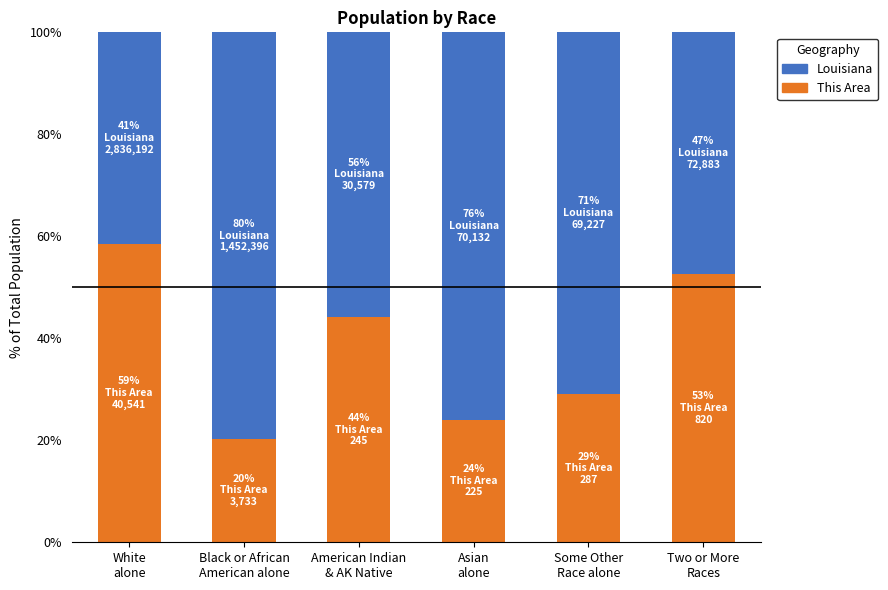

What is the difference between the This Area values at White
alone and Some Other
Race alone?

29.5